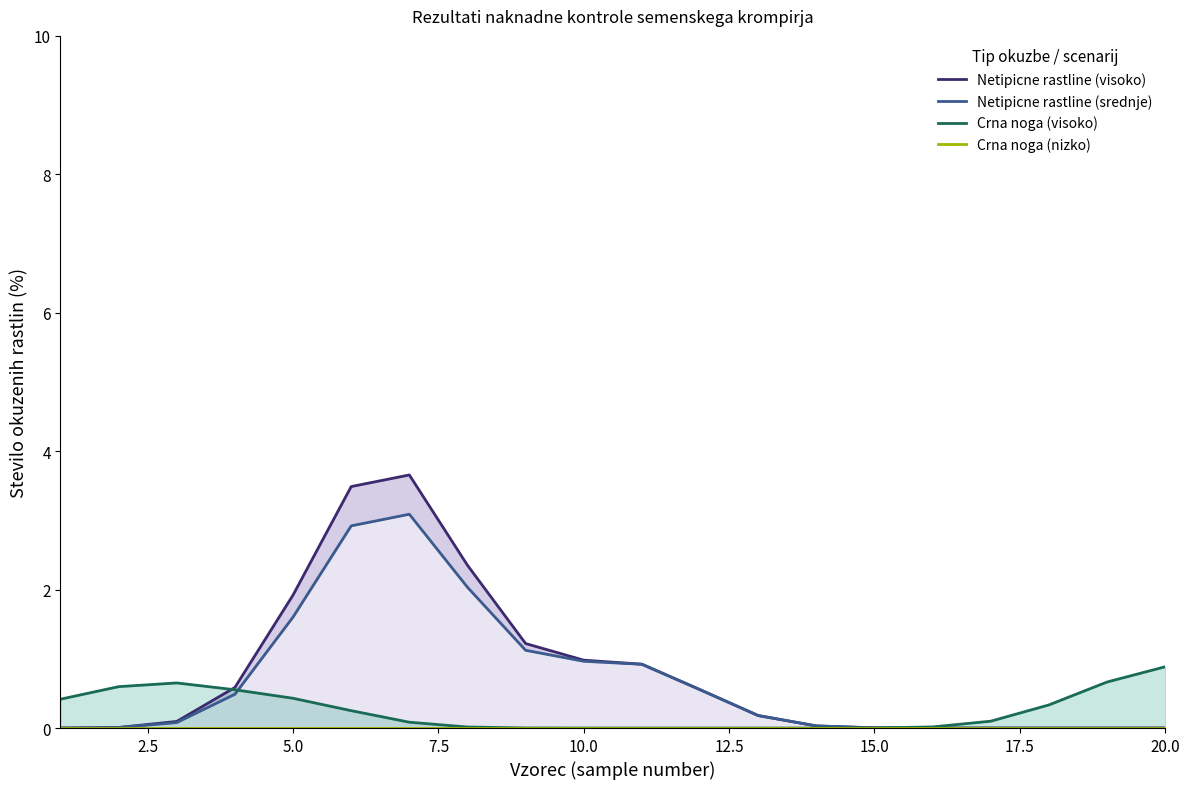

What is the difference between the second highest and minimum values in the Netipicne rastline (visoko) series?

3.5